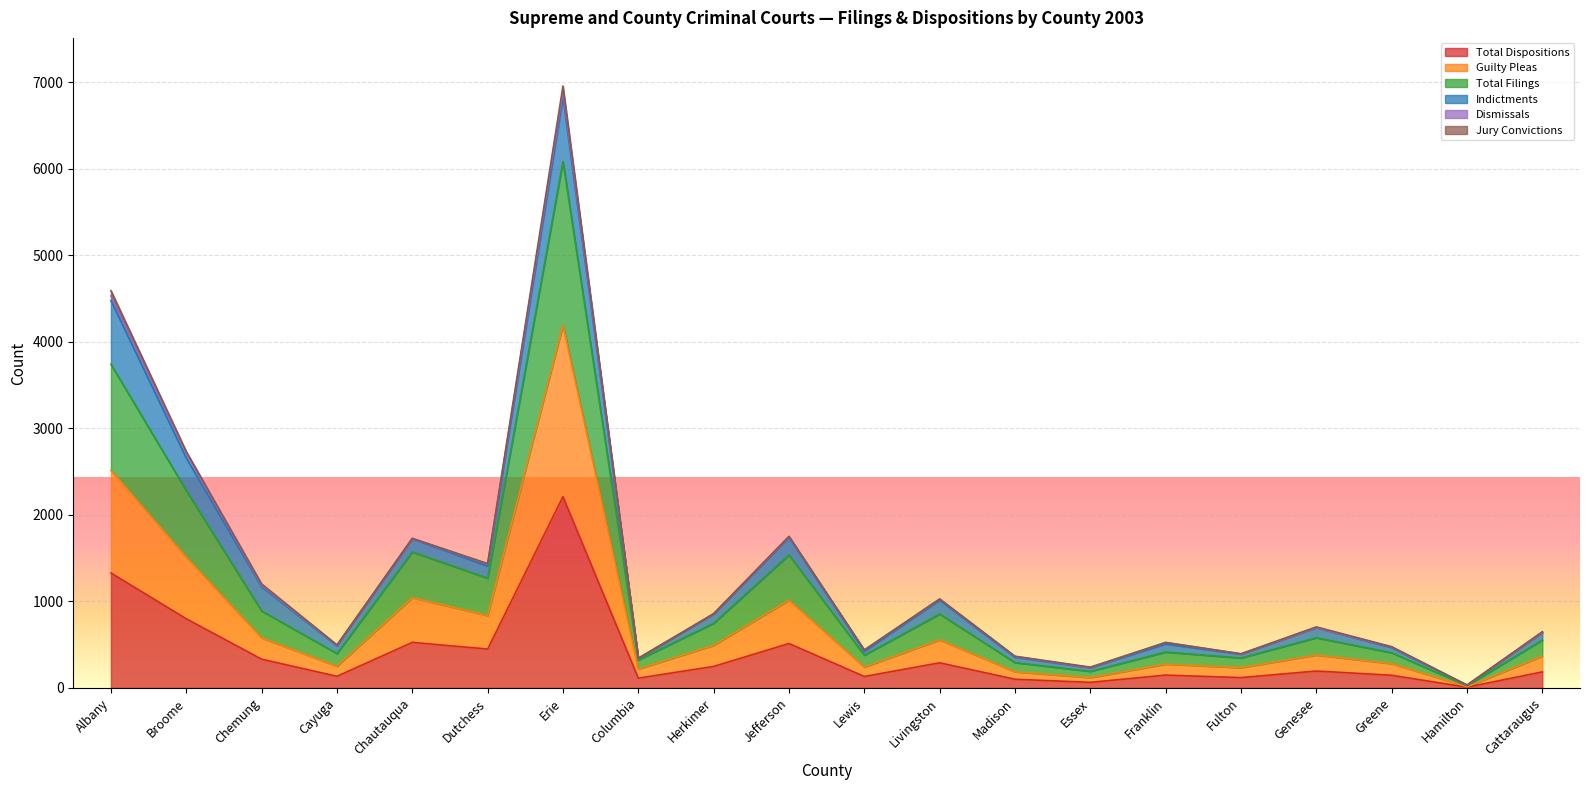

Which category has the highest value in the Total Dispositions series?

Erie